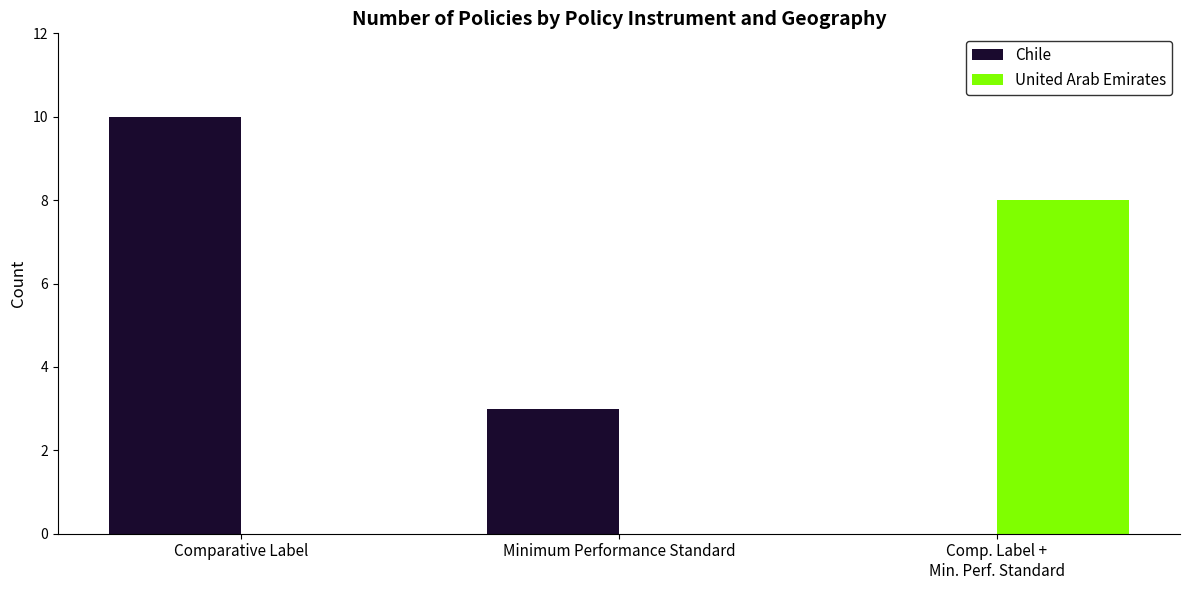

What is the total value across all series at Comparative Label?

10